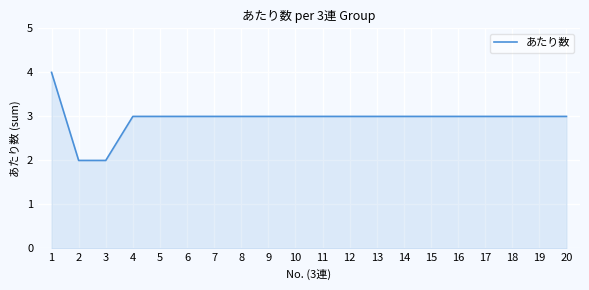

How many lines are shown in the chart?

1